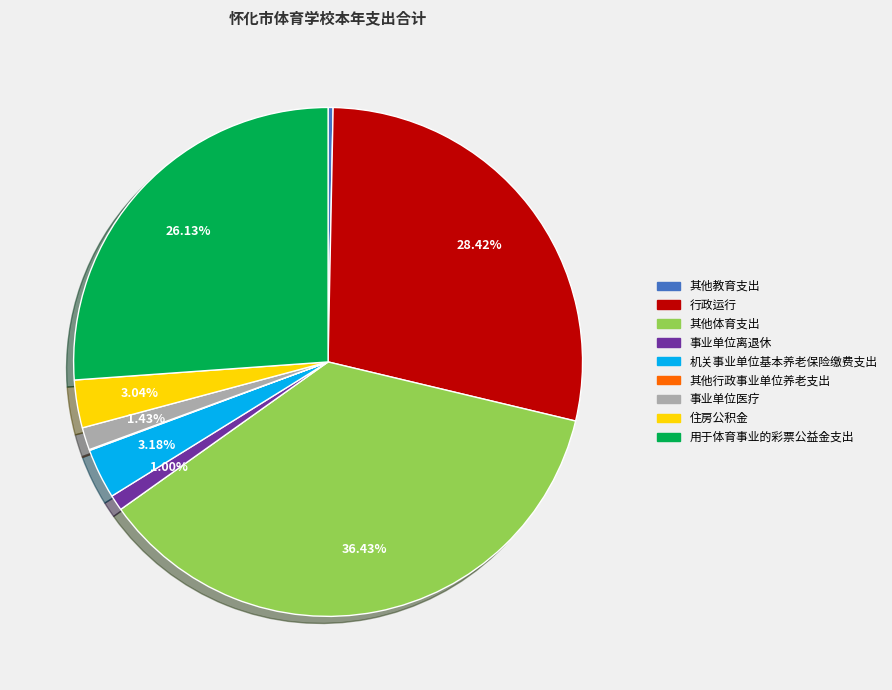

Is there a majority slice in this chart?

No